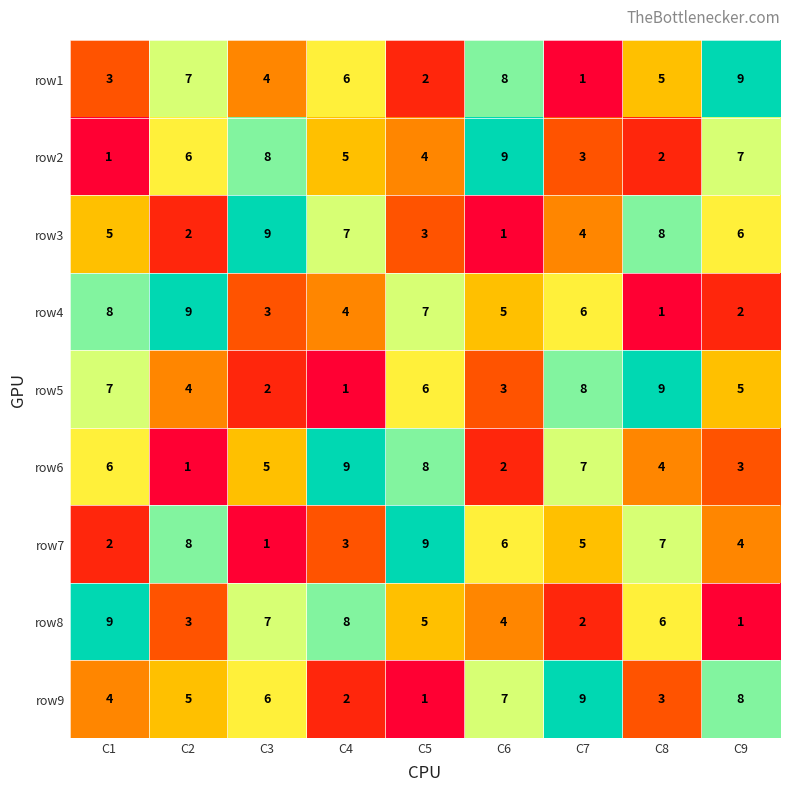

At how many categories does at least one series exceed 1?

9